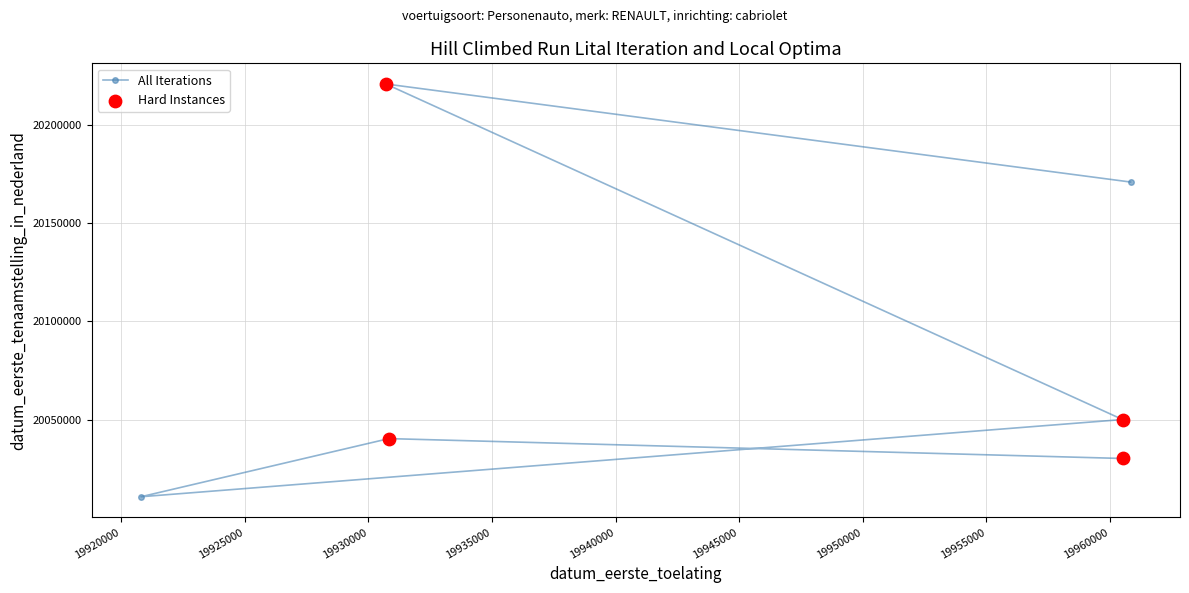

What is the smallest value displayed?

20011005